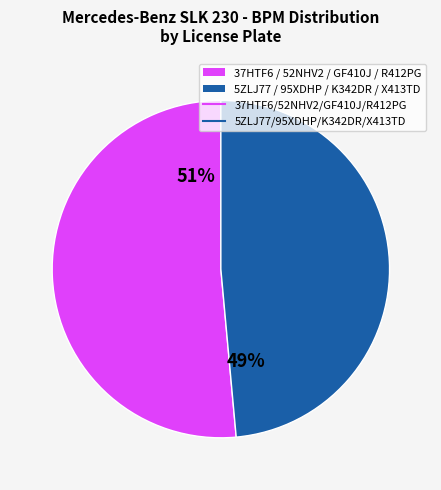

To the nearest percent, what is the average slice percentage?

50%